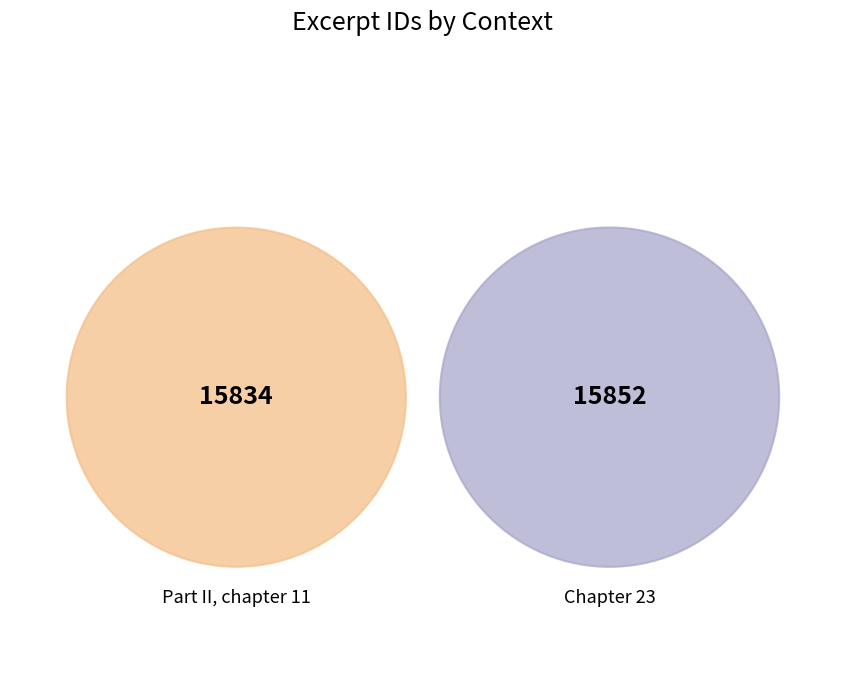

To the nearest percent, what is the average slice percentage?

50%